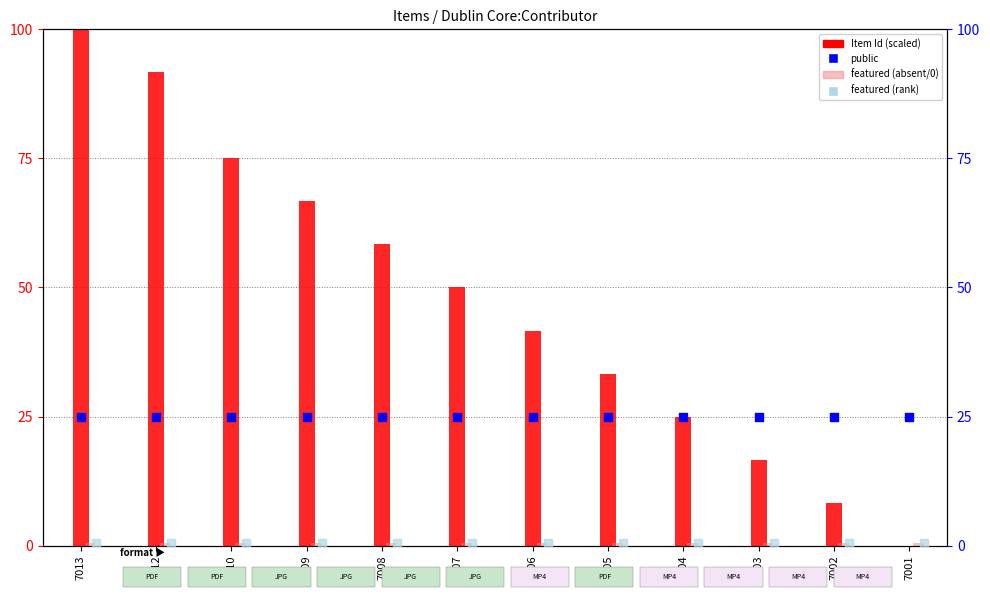

Which series reaches the maximum Y coordinate?

Item Id (scaled)